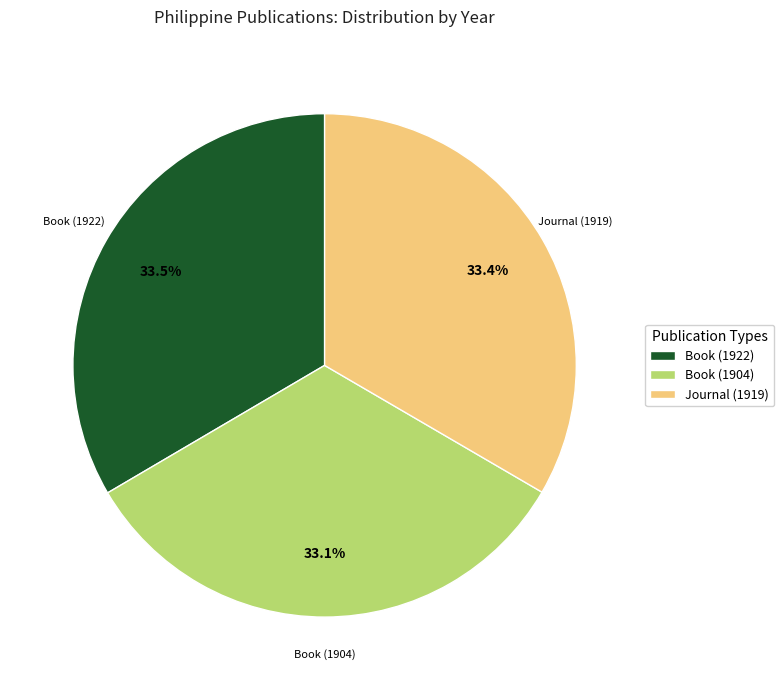

Is there a majority slice in this chart?

No